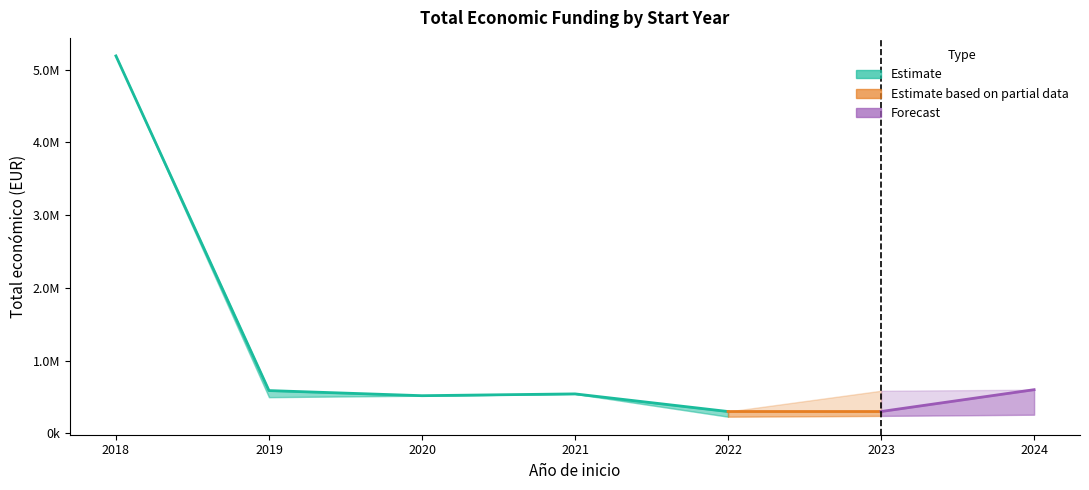

Reading right to left, extract all data points from this chart.

Total economico: 2024=600000	2023=299988	2022=299913	2021=542198	2020=517432	2019=587734	2018=5187255
Total economico upper: 2024=600000	2023=585460	2022=299913	2021=542198	2020=517432	2019=587734	2018=5187255
Total economico lower: 2024=255921	2023=239744	2022=228922	2021=542198	2020=517432	2019=497232	2018=5187255